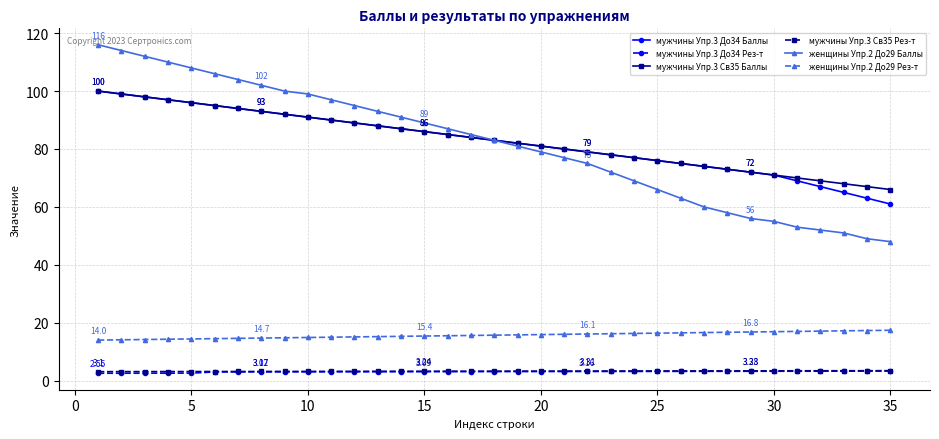

Which series has the widest spread of values?

женщины Упр.2 До29 Баллы